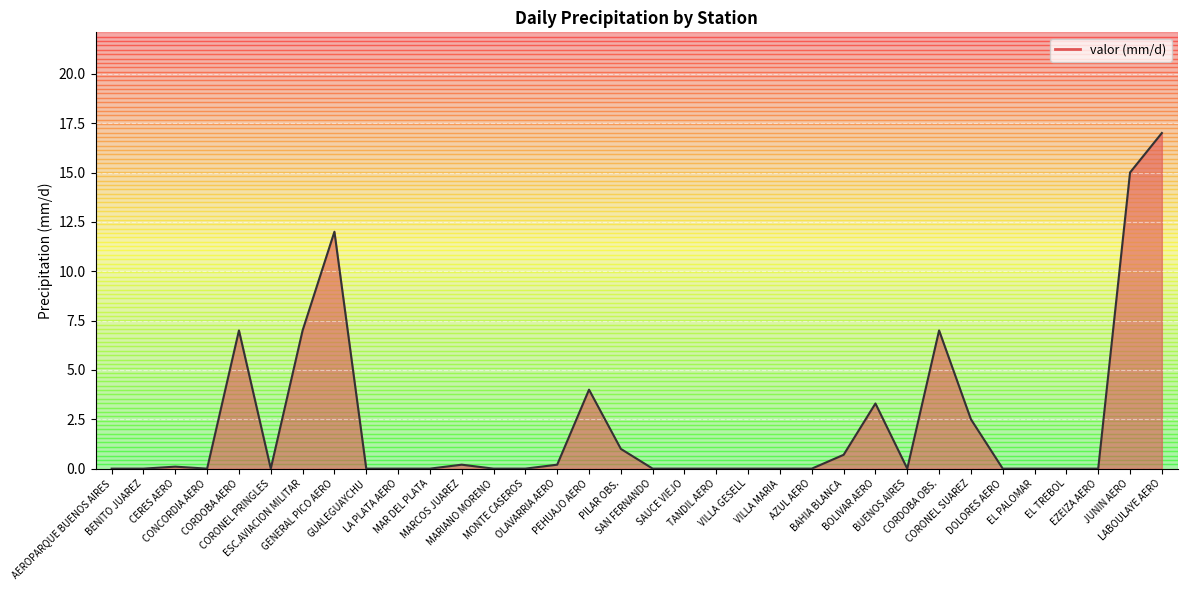

The chart shows a value of 0.0 at CERES AERO. True or false?

False